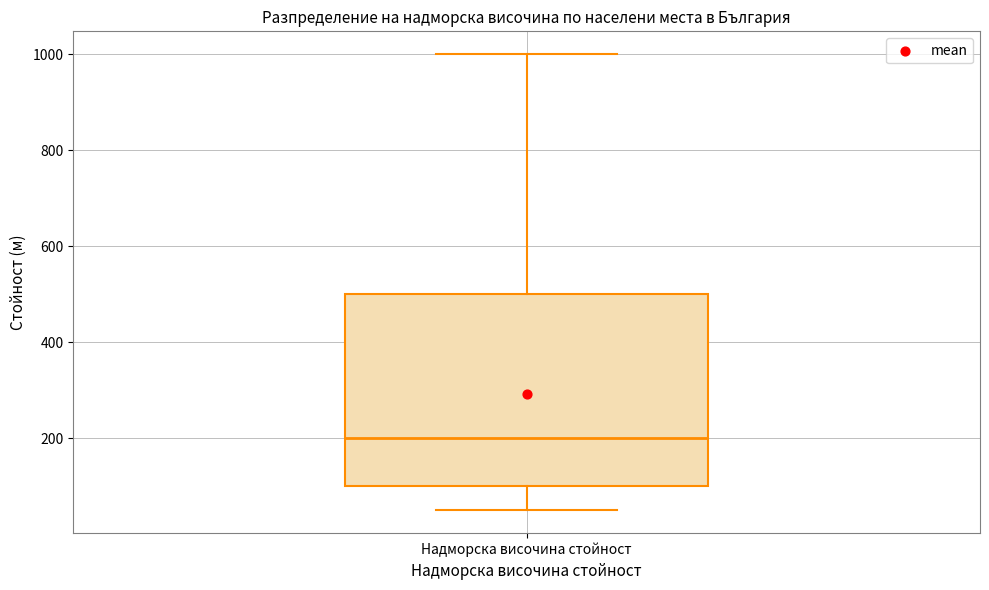

Read this box plot against the y-axis: the position of the median line, the range covered by the box, and the ends of both whiskers. The values are not printed on the chart, so give them approximately, as read against the axis.

median 200, box 100 to 500, whiskers 60 to 1000